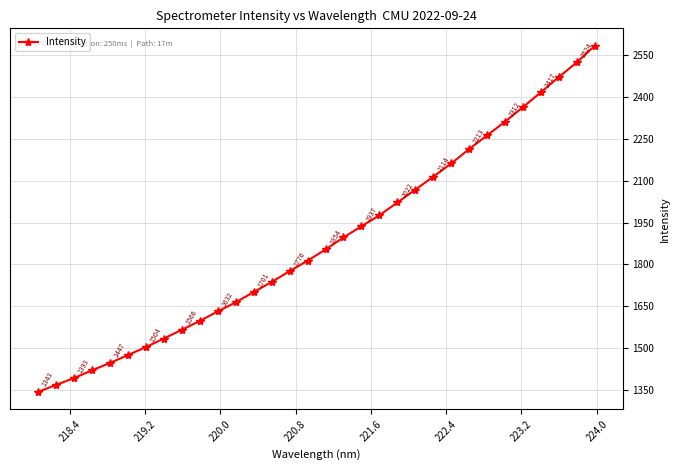

Count the number of categories in the chart.

32